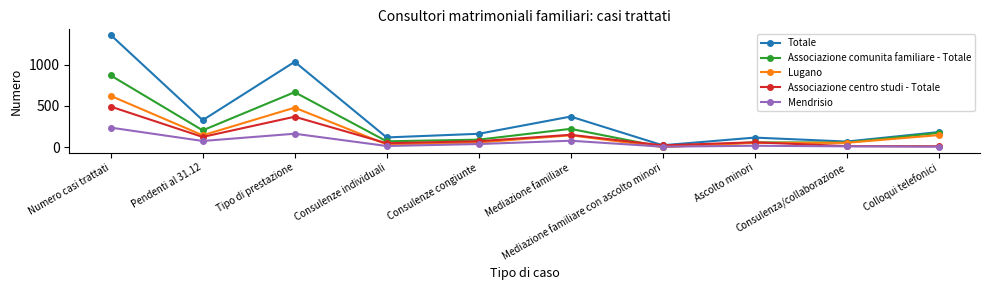

True or false: Lugano has a value of 0 at Mediazione familiare con ascolto minori.

True